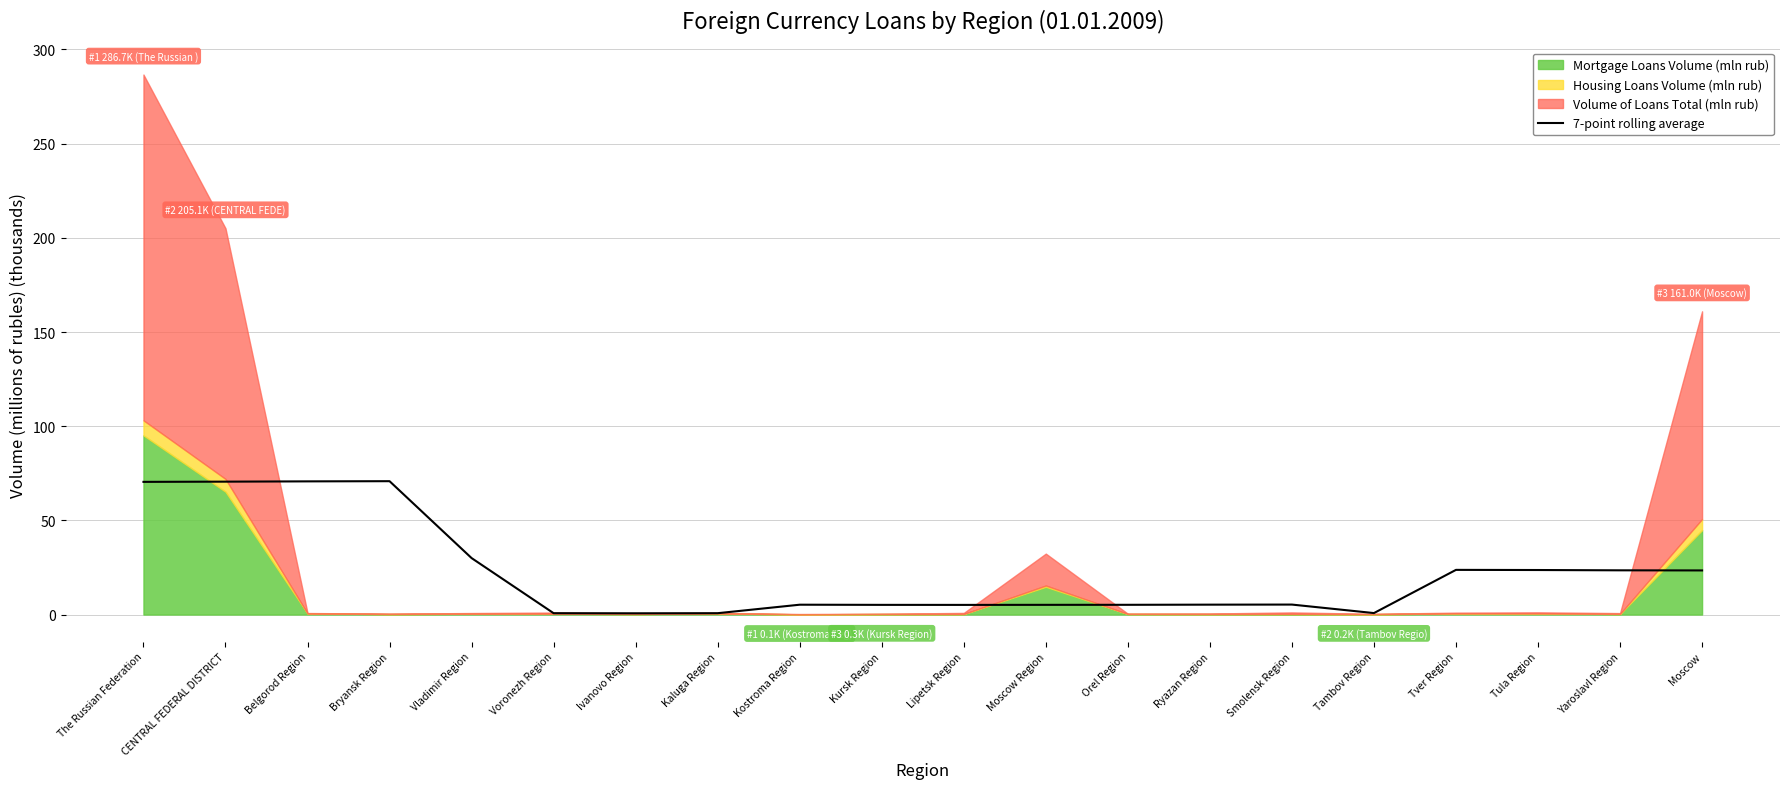

How many data points are less than 5?

4